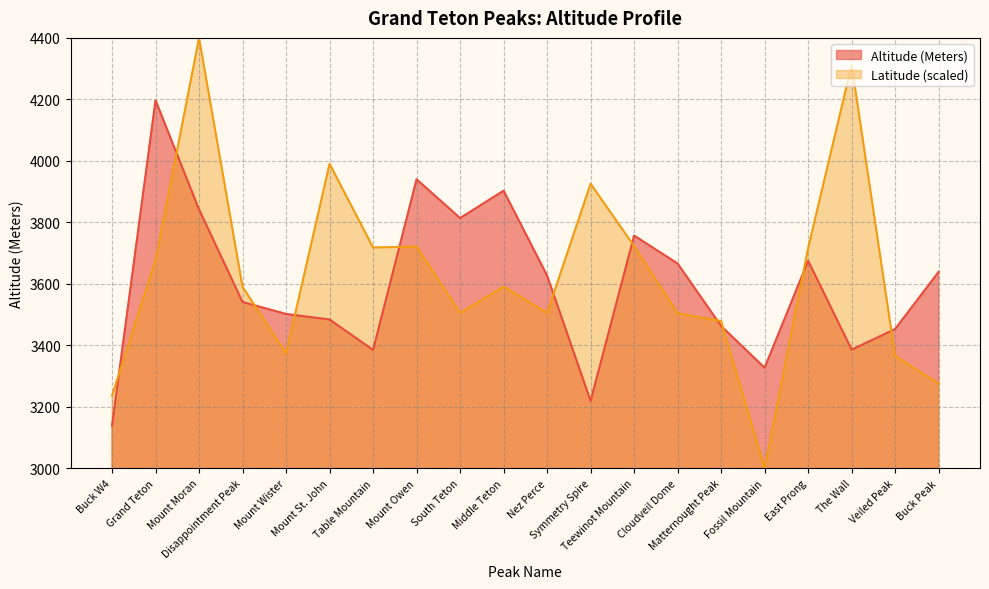

At Fossil Mountain, list the series in order from smallest to largest.

Latitude (scaled), Altitude (Meters)